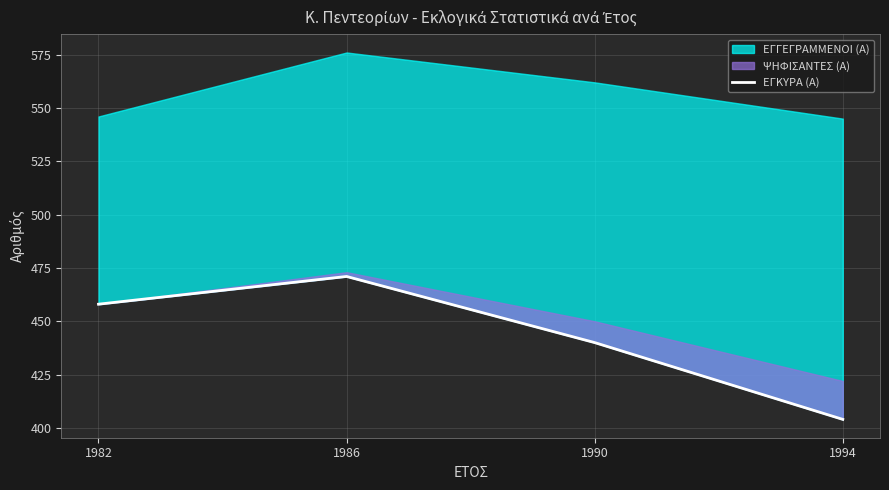

How many lines are shown in the chart?

1